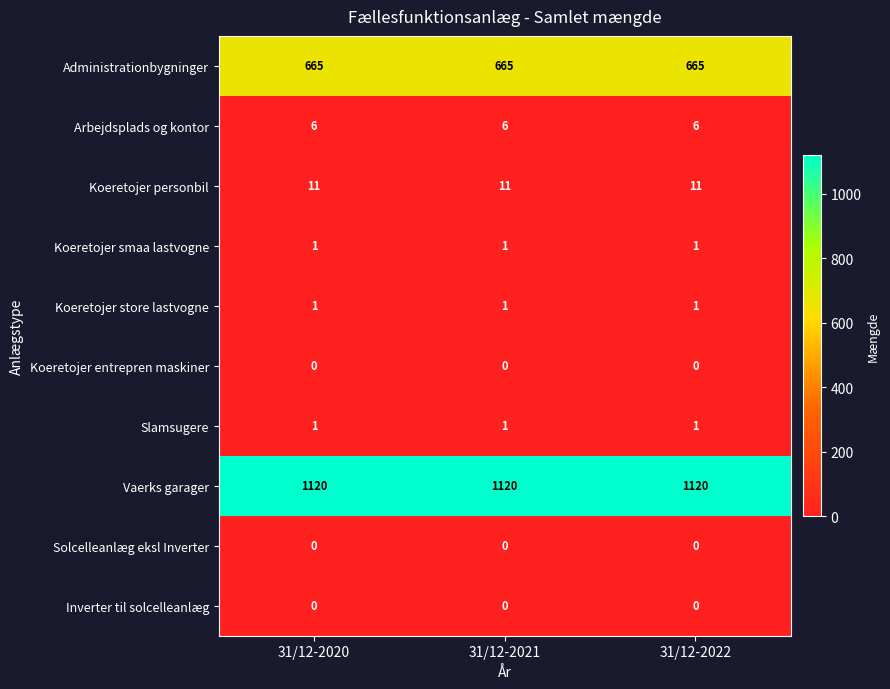

What is the maximum value for Koeretojer personbil?

11